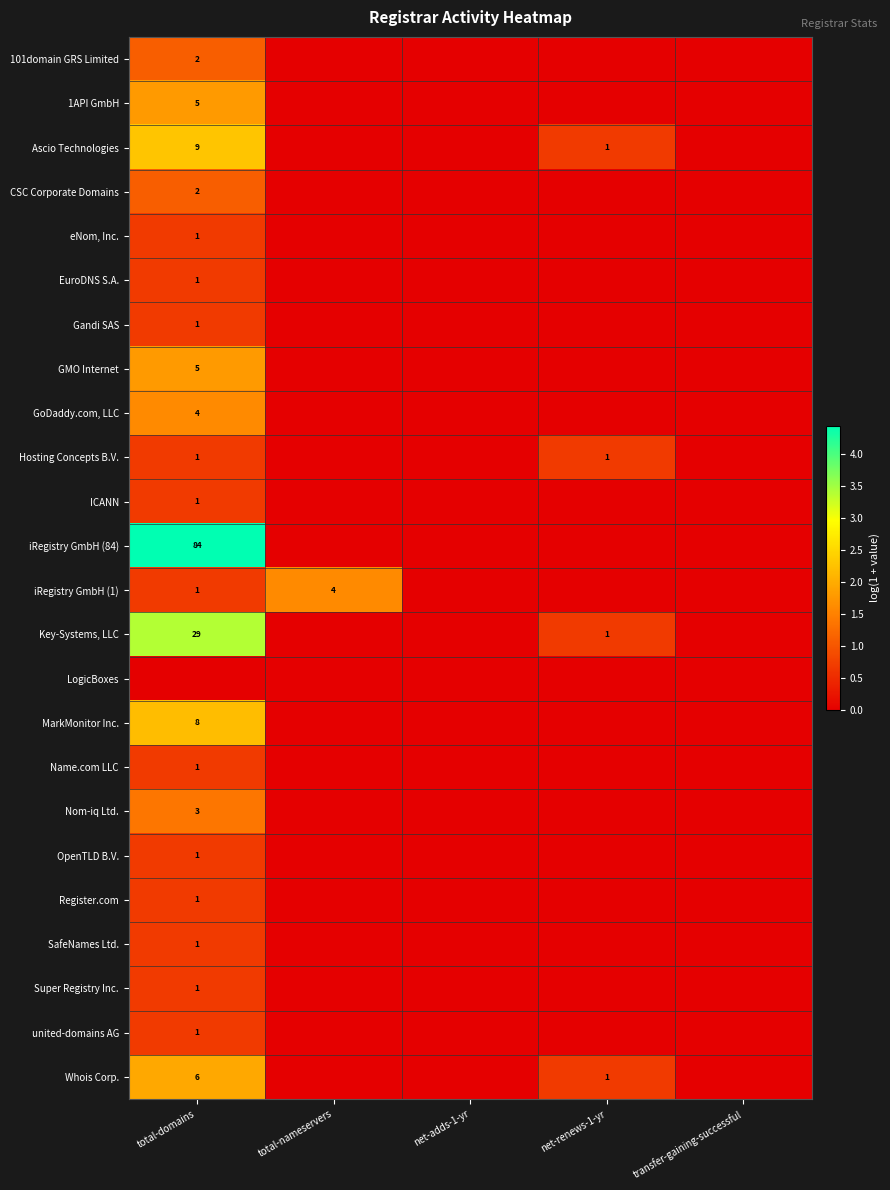

True or false: iRegistry GmbH (1) has a value of 4 at total-nameservers.

True